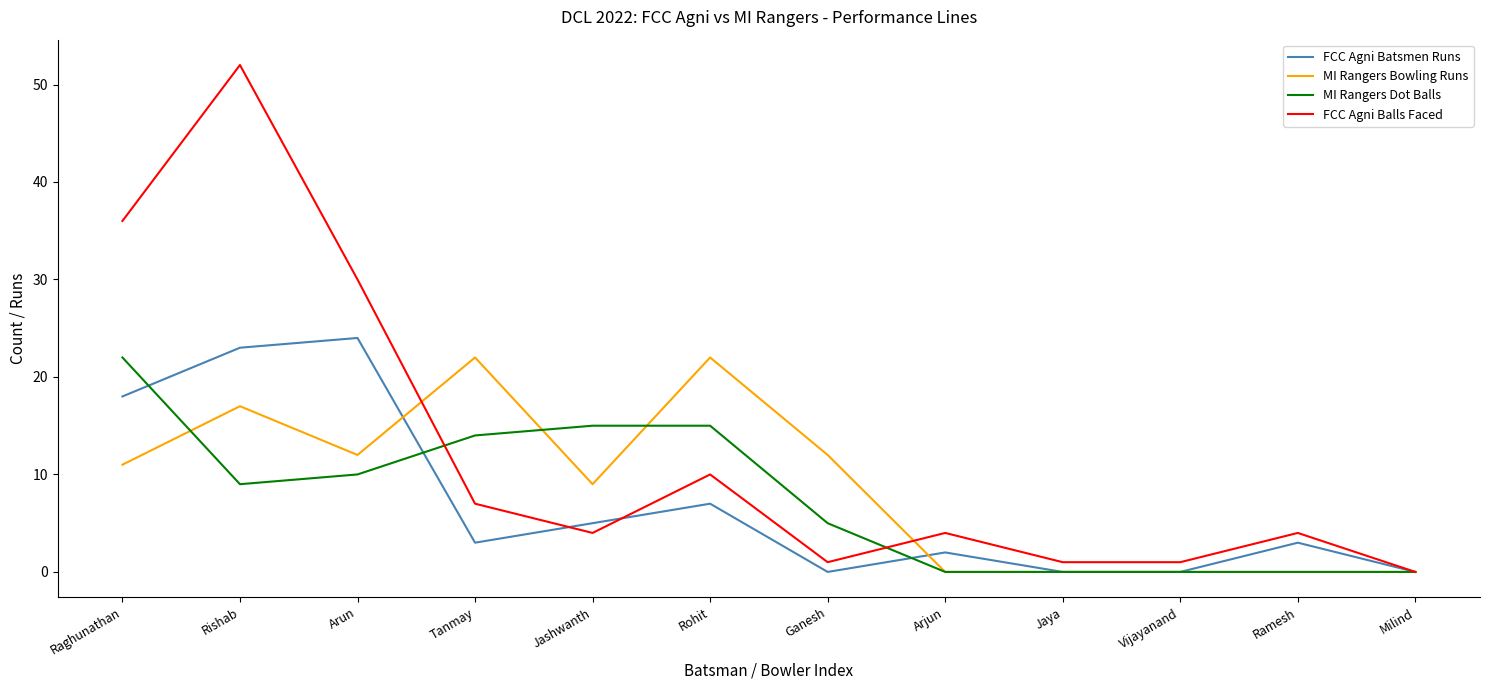

At how many categories does at least one series exceed 8?

7